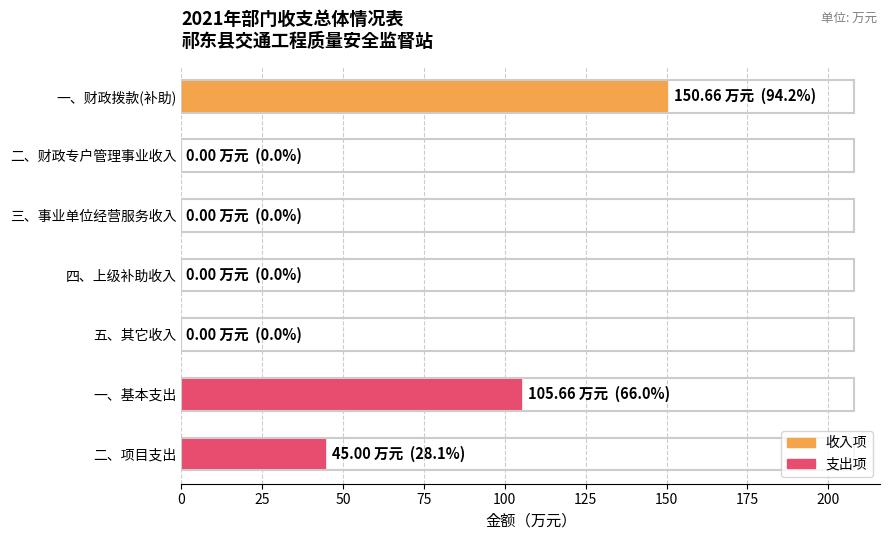

What is the change in value from 五、其它收入 to 一、基本支出?

+105.7